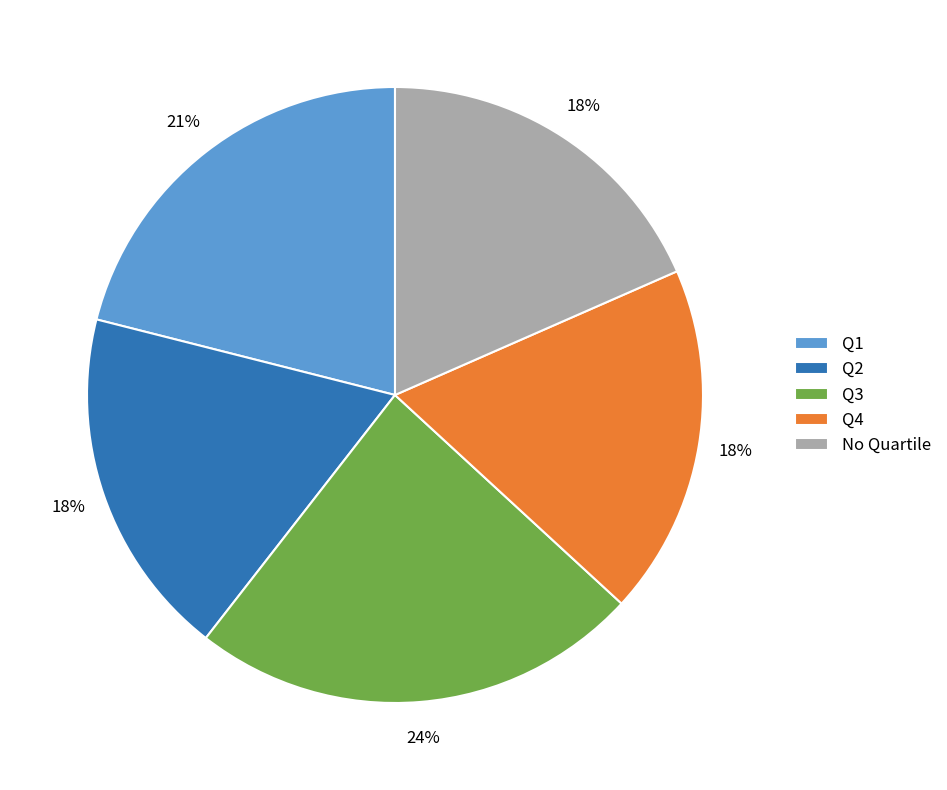

Does any single category account for the majority?

No